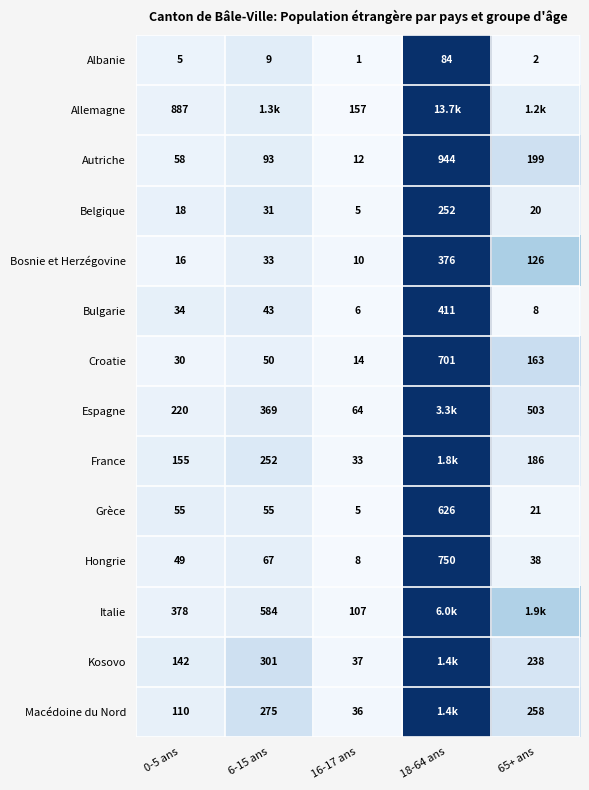

The Bulgarie series shows 0.7 at 18-64 ans. True or false?

False